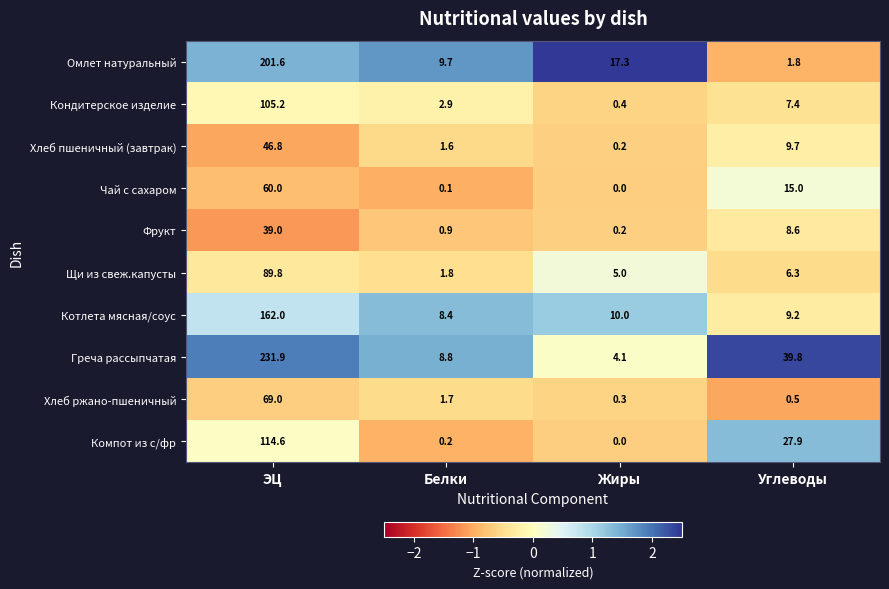

Which series has the largest range (max minus min)?

Греча рассыпчатая